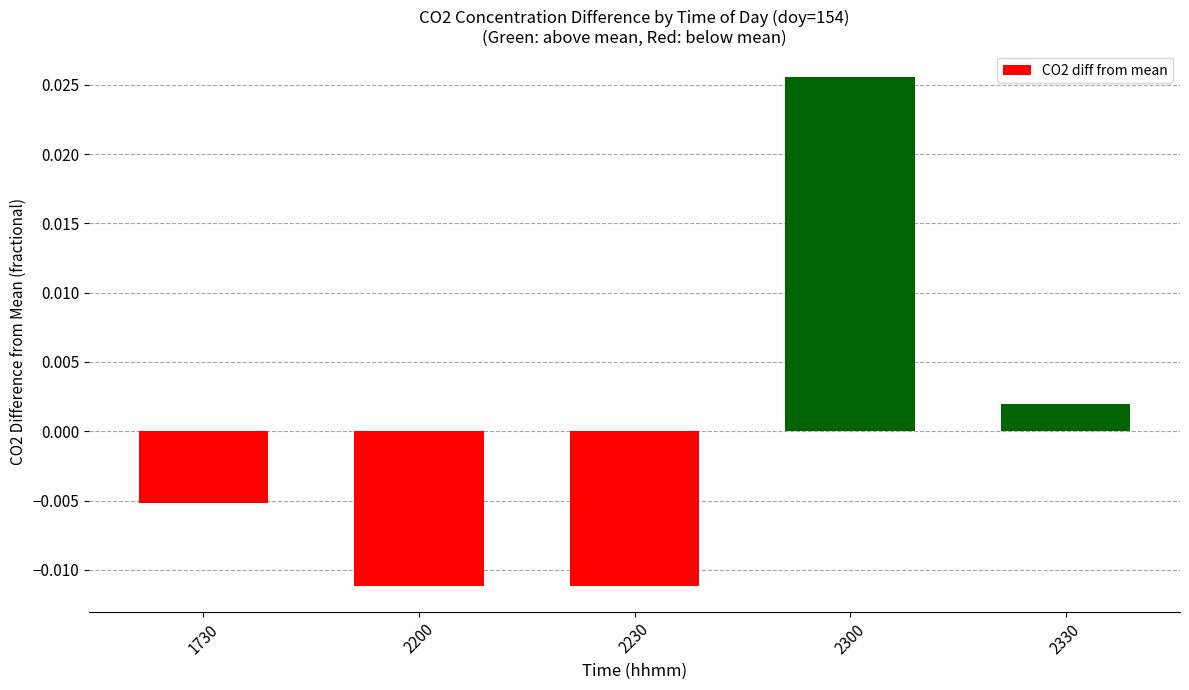

Where is the data nearest to the value 0?

2330